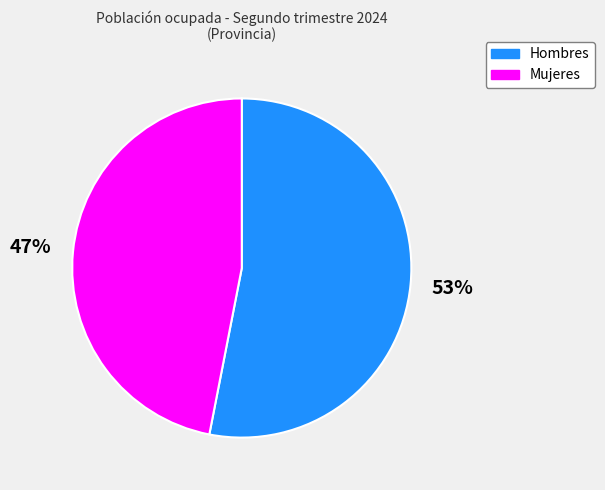

Is it true that Hombres is 63% of the pie?

False